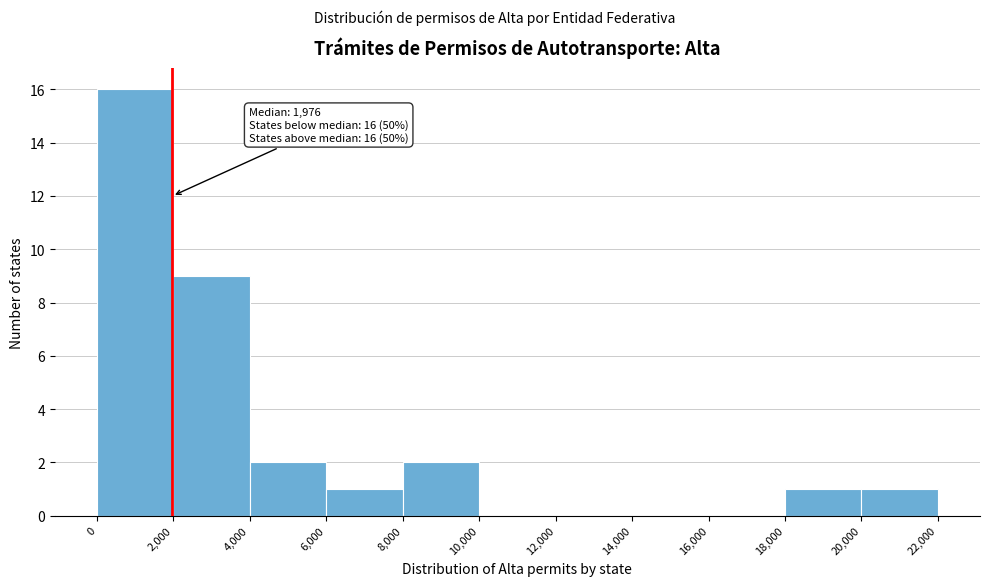

Which range on the x-axis has the tallest bar?

0 to 2,000